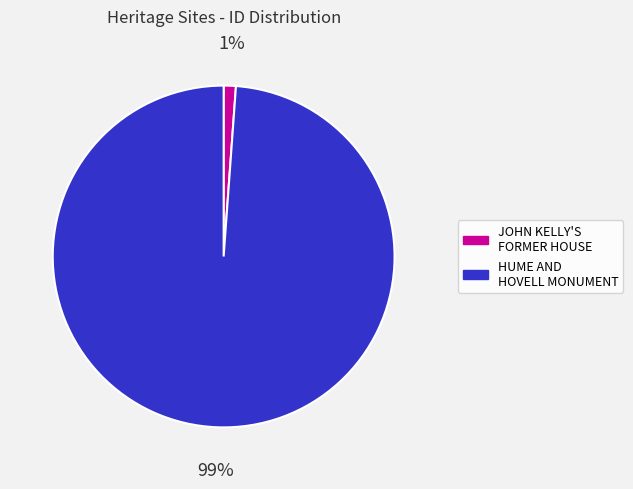

What percentage is the HUME AND HOVELL MONUMENT slice, to the nearest percent?

99%